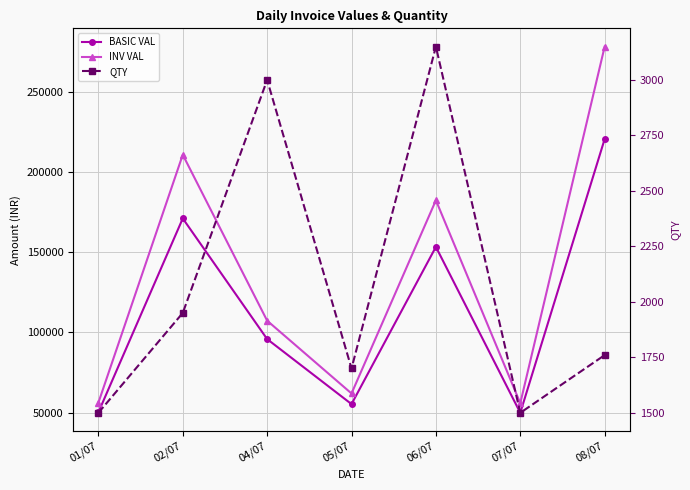

What is the difference between the INV VAL values at 06/07 and 02/07?

28435.7